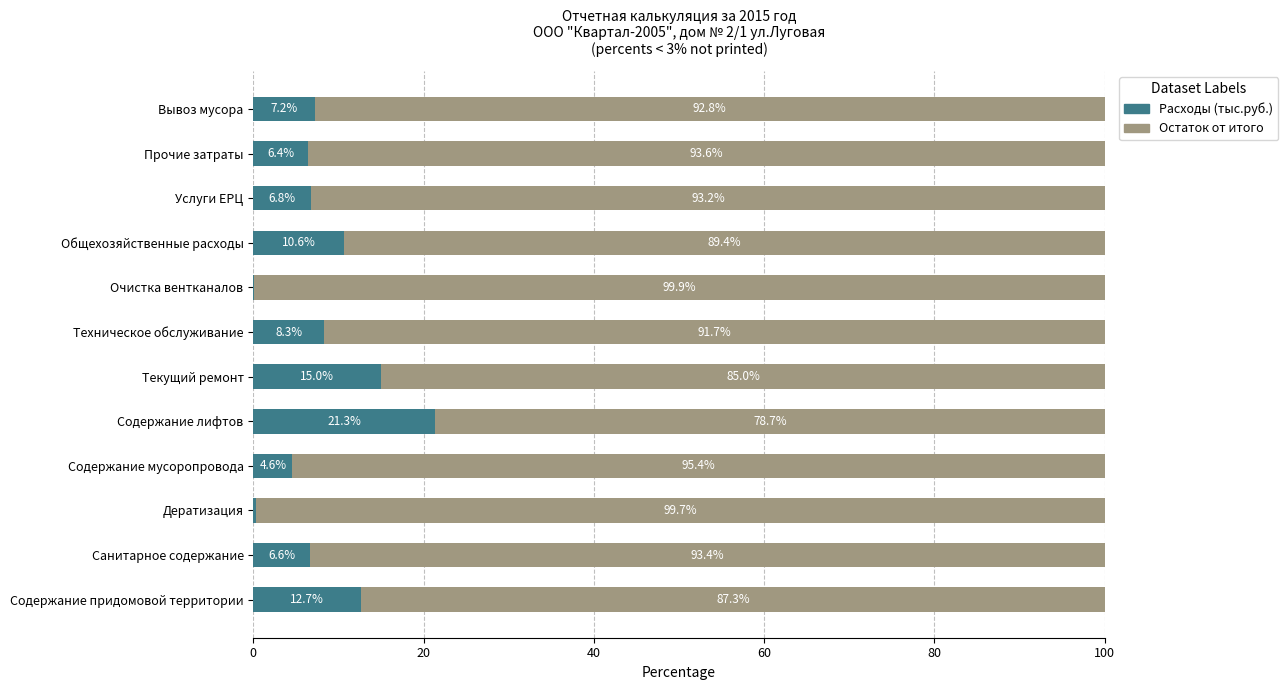

What is the total value across all series at Текущий ремонт?

100.0